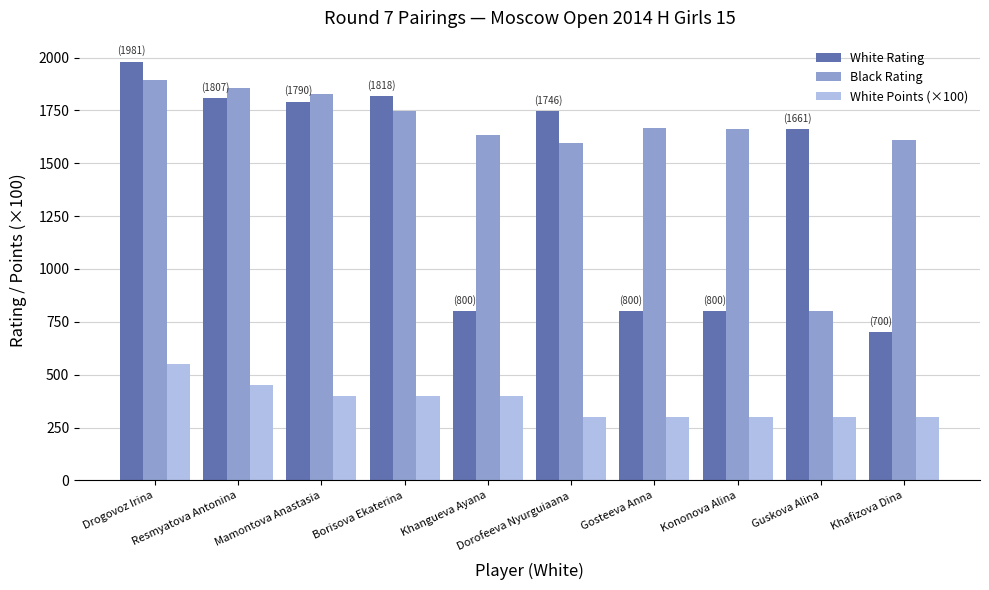

True or false: White Rating has a value of 1661 at Guskova Alina.

True